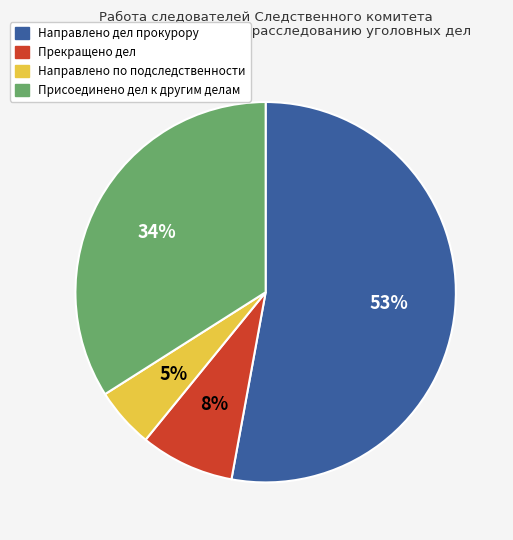

Which category accounts for the majority?

Направлено дел прокурору